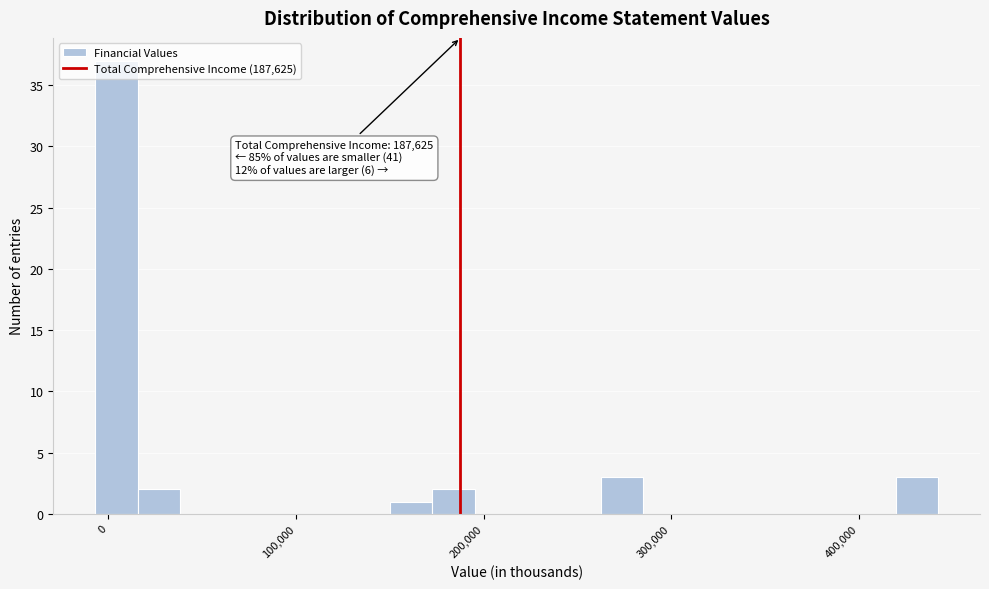

Read against the x-axis, roughly where is the centre of the tallest bar?

0